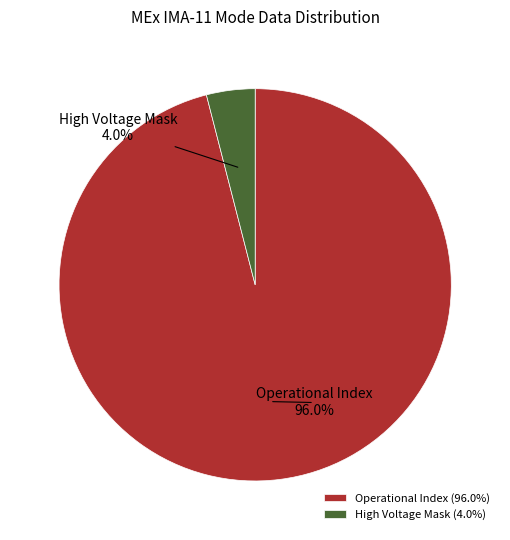

Rank the categories by value from highest to lowest.

Operational Index (96.0%), High Voltage Mask (4.0%)